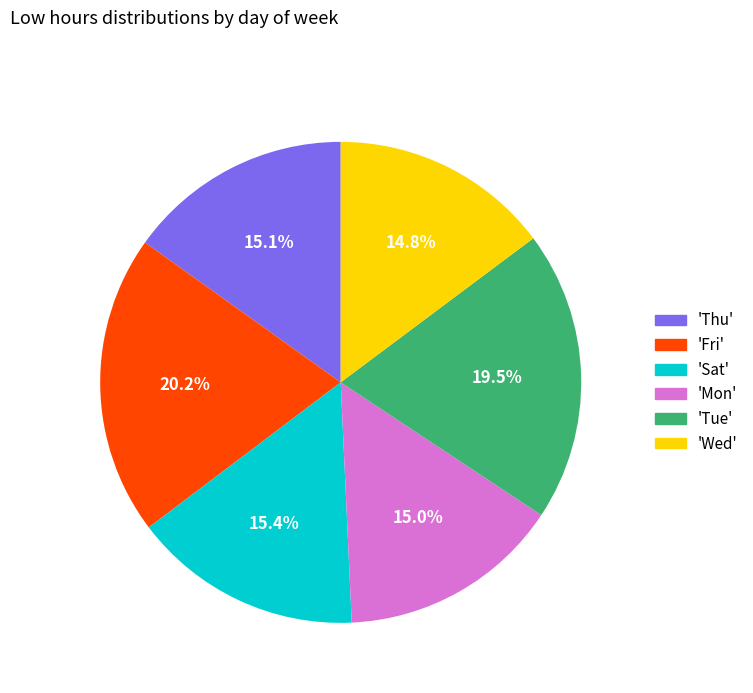

Is there a majority slice in this chart?

No